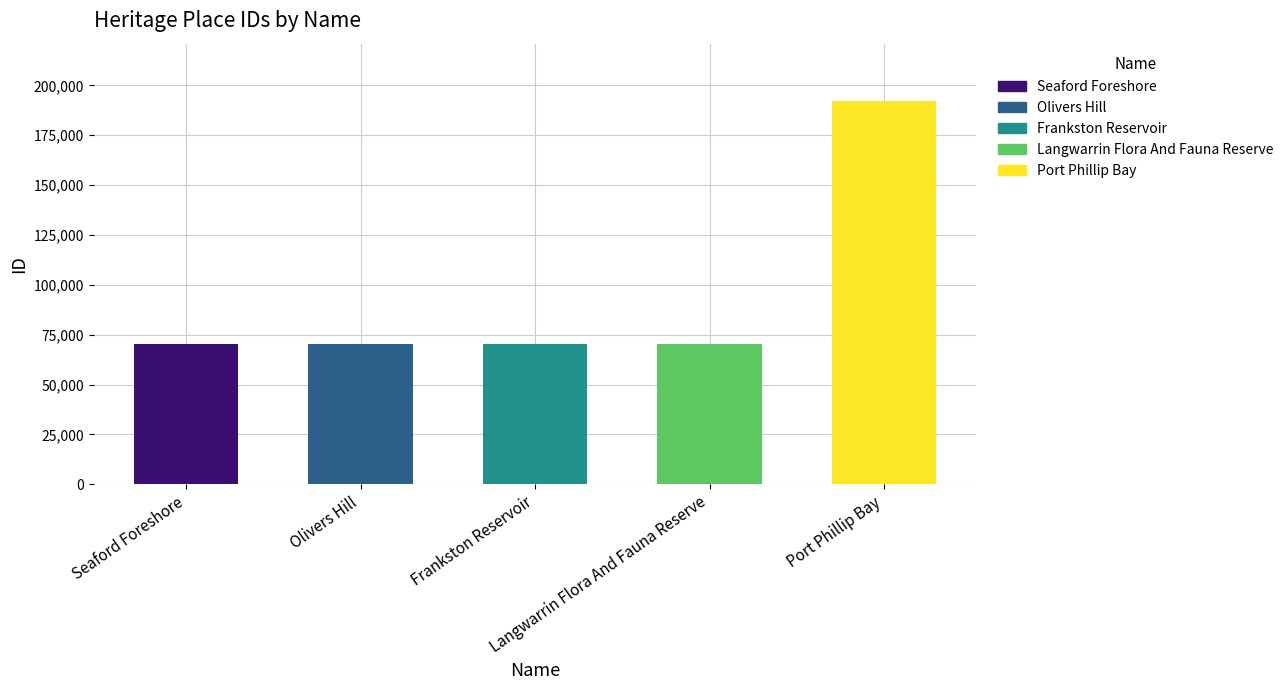

Which label corresponds to the largest value in the chart?

Port Phillip Bay